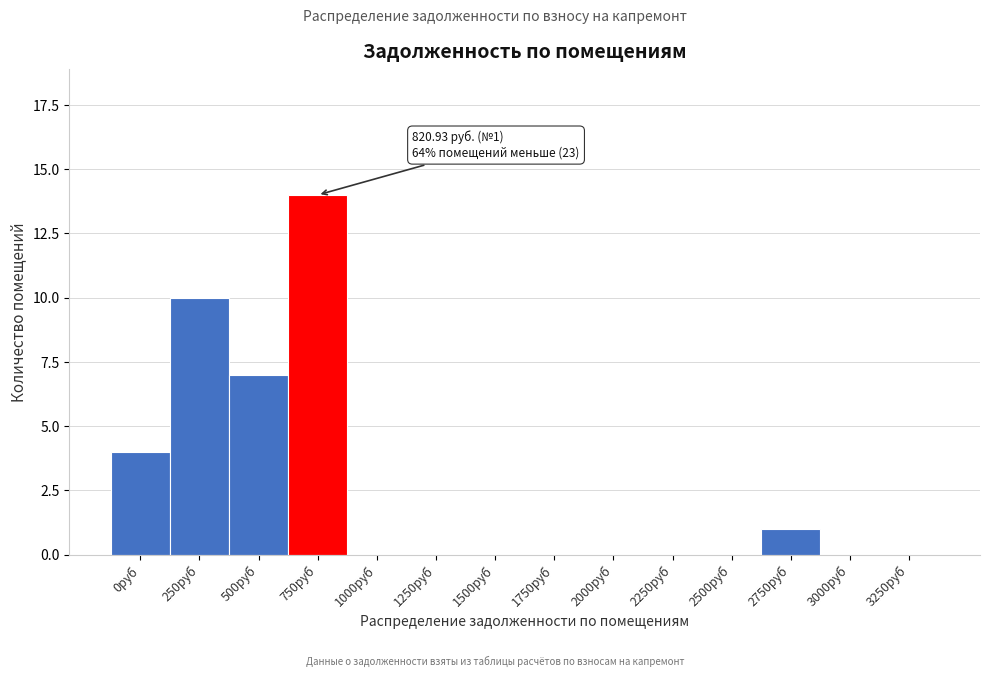

Reading left to right, transcribe all the data shown in this chart.

0руб=4	250руб=10	500руб=7	750руб=14	1000руб=0	1250руб=0	1500руб=0	1750руб=0	2000руб=0	2250руб=0	2500руб=0	2750руб=1	3000руб=0	3250руб=0